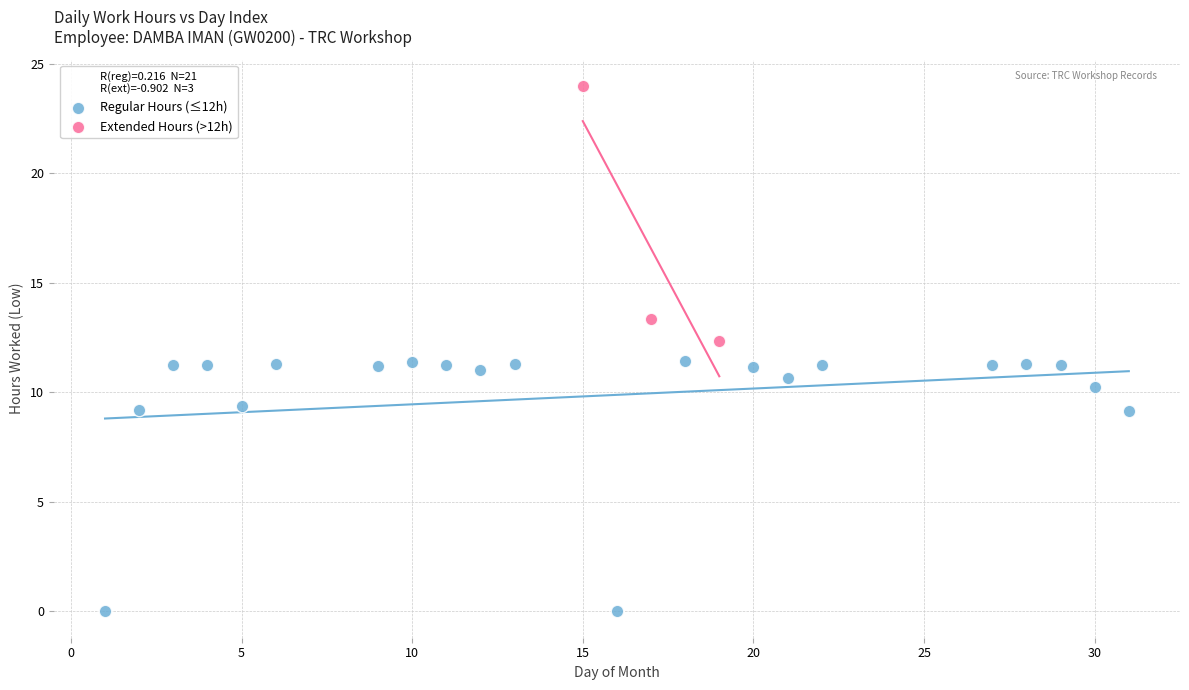

Which series reaches the maximum Y coordinate?

Extended Hours (>12h)